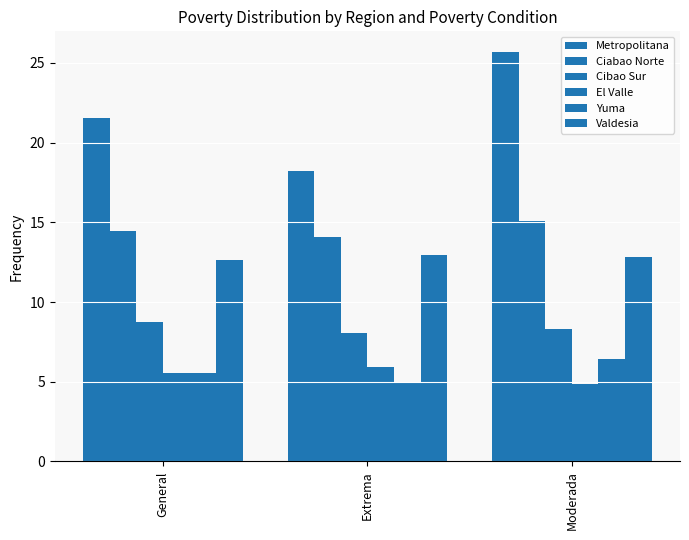

At how many categories does at least one series exceed 17?

3